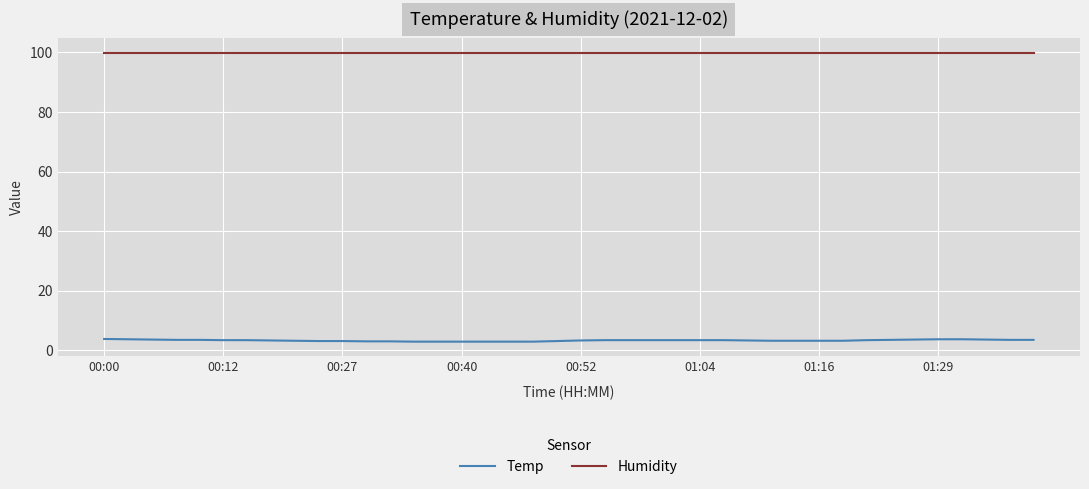

True or false: Temp and Humidity cross at least once.

False